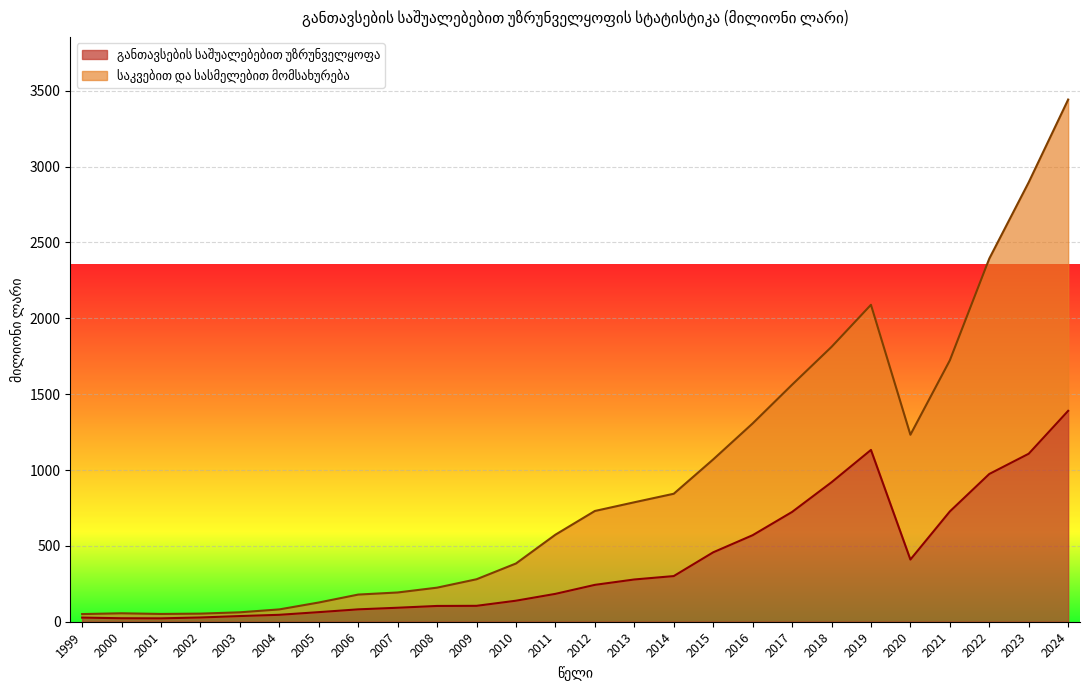

How many values in the საკვებით და სასმელებით მომსახურება series are below 730?

13